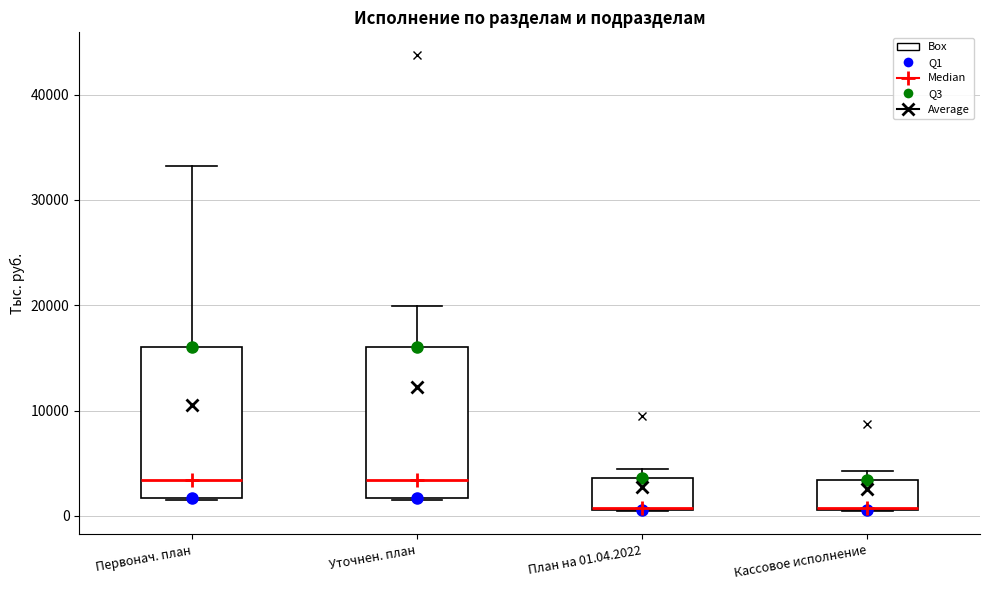

Reading left to right, read every box against the y-axis: the position of its median line, the range the box covers, and the ends of its whiskers. The values are not printed on the chart, so give them approximately, as read against the axis.

Первонач. план: median 3000, box 2000 to 16000, whiskers 2000 to 33000
Уточнен. план: median 3000, box 2000 to 16000, whiskers 2000 to 20000
План на 01.04.2022: median 1000, box 1000 to 4000, whiskers 0 to 5000
Кассовое исполнение: median 1000 (drawn on the box's lower edge), box 1000 to 3000, whiskers 0 to 4000